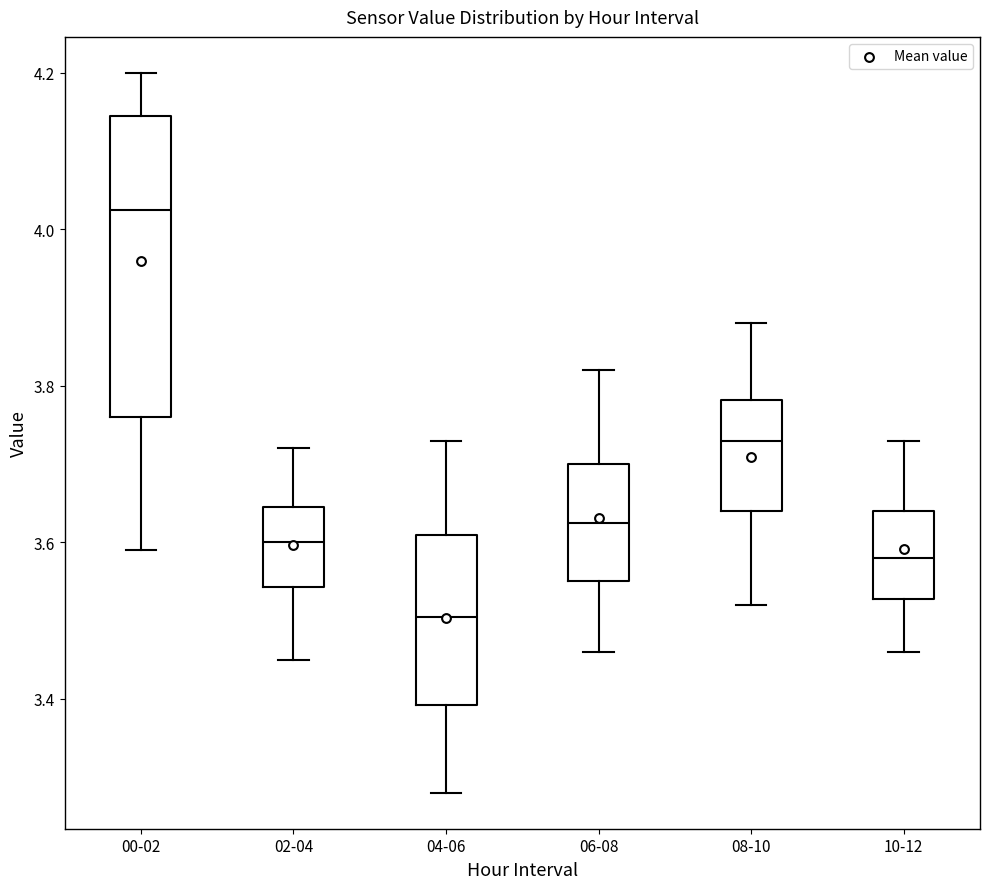

Which box has the highest median line?

00-02